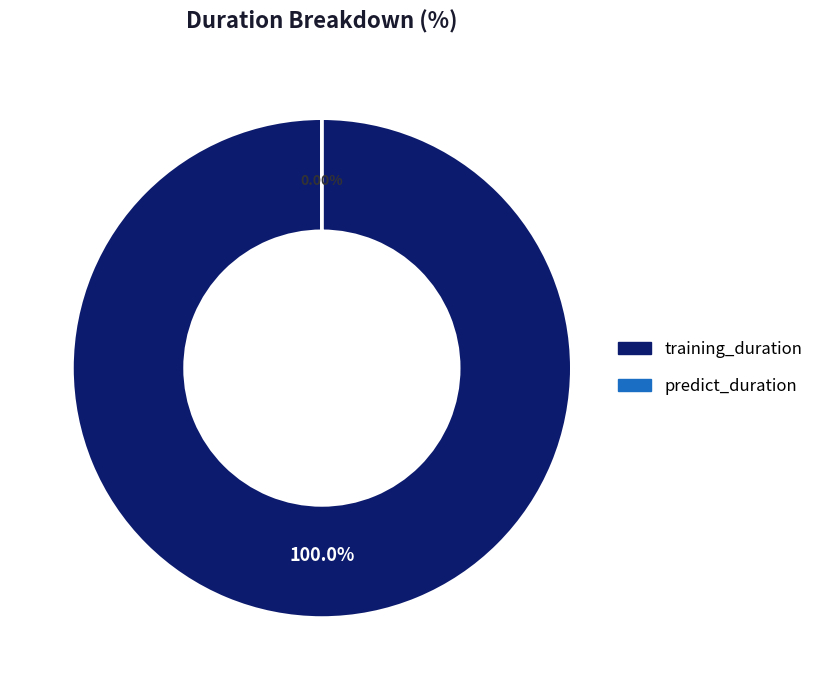

How many slices are in this pie chart?

2